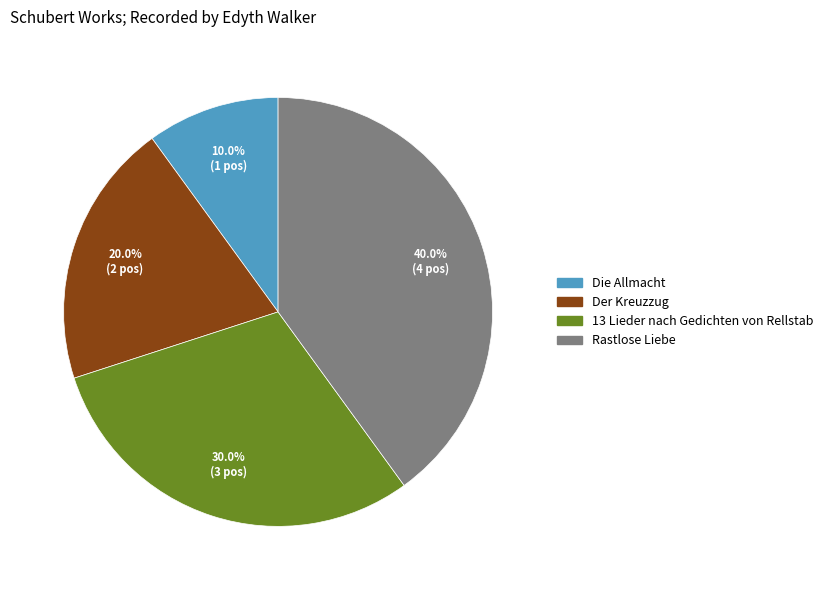

What is the smallest slice in the pie chart?

Die Allmacht